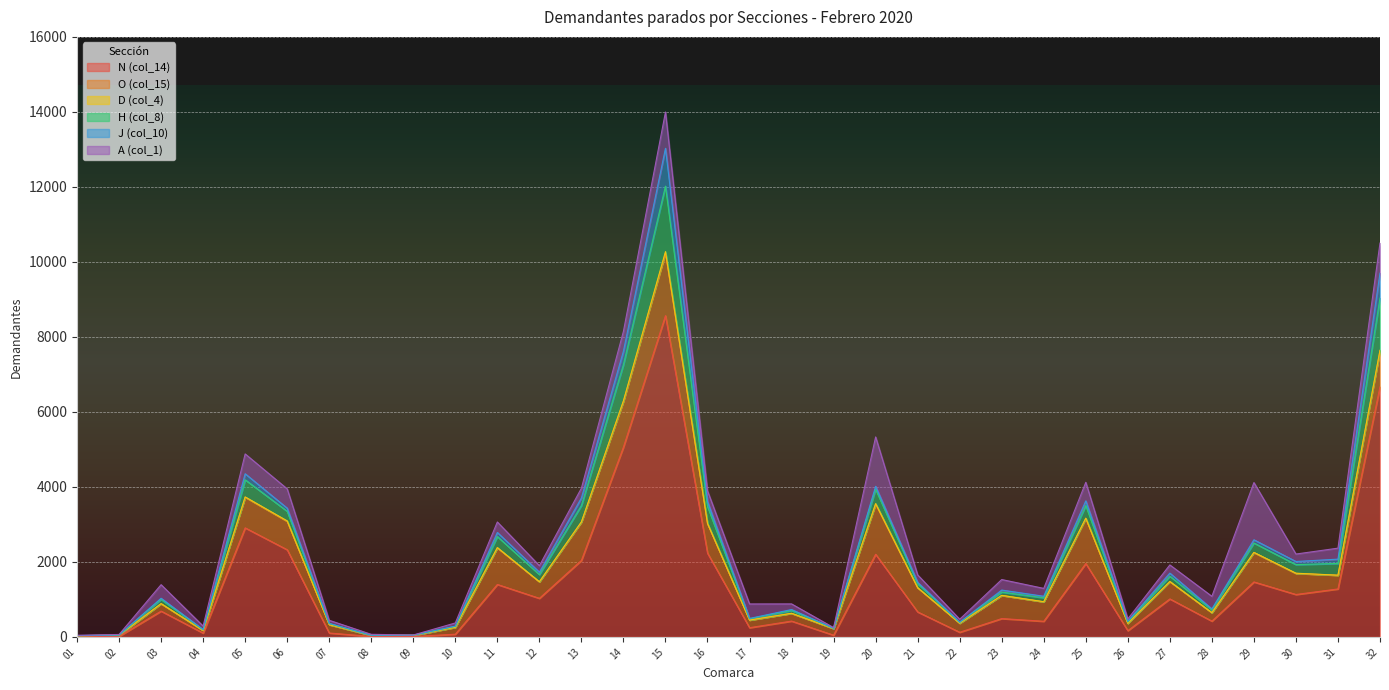

What is the spread (max minus min) of values at 02 L'Alt Maestrat?

30